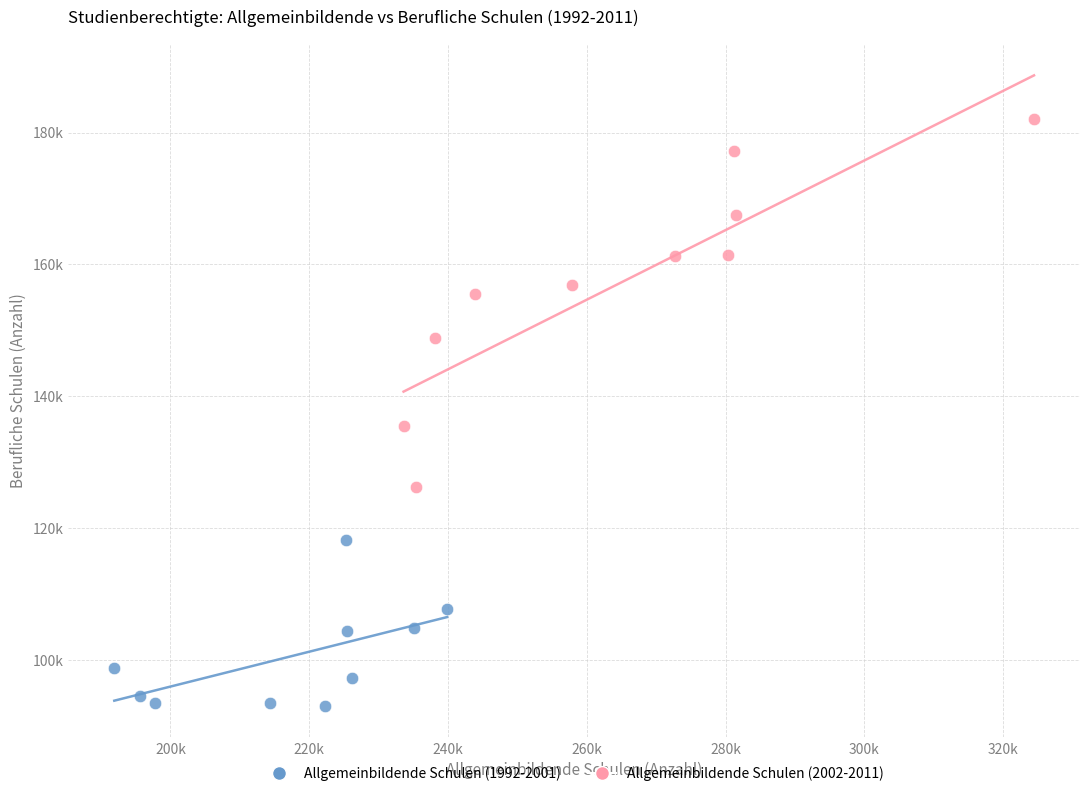

Which series reaches the minimum Y coordinate?

Allgemeinbildende Schulen (1992-2001)